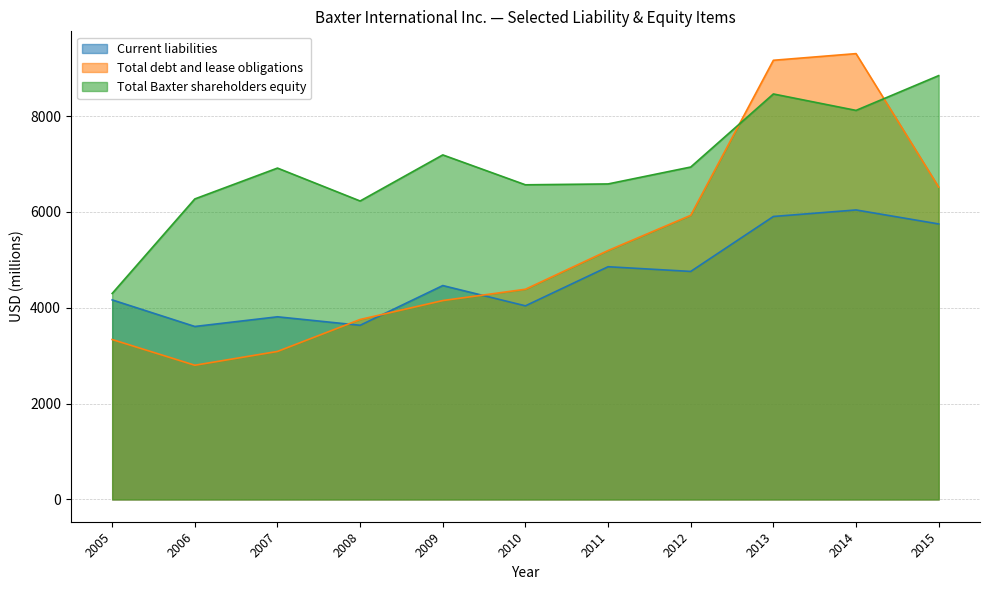

True or false: Total Baxter shareholders equity has more than 0 points higher than both neighbors.

True